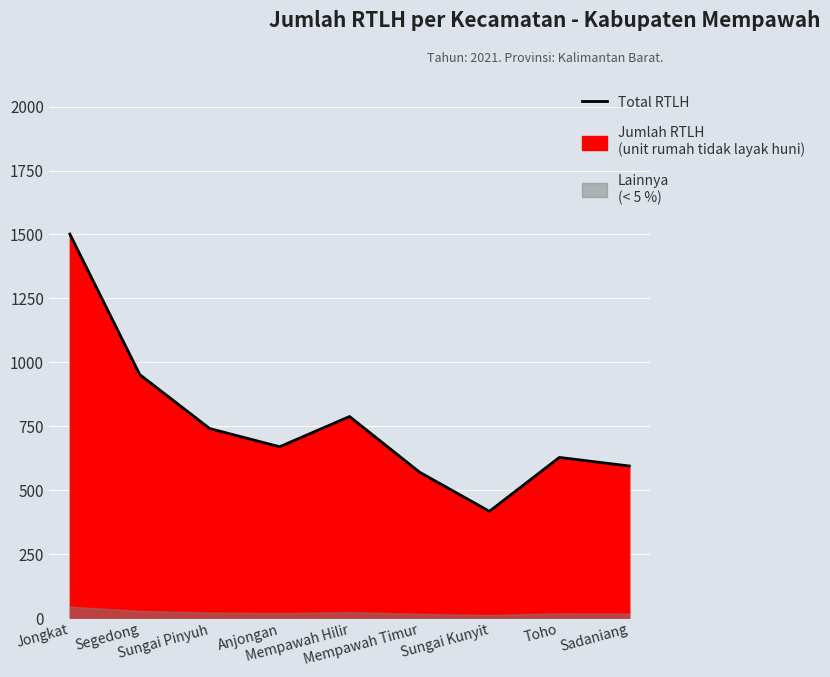

Where does the data first go above 670?

Jongkat